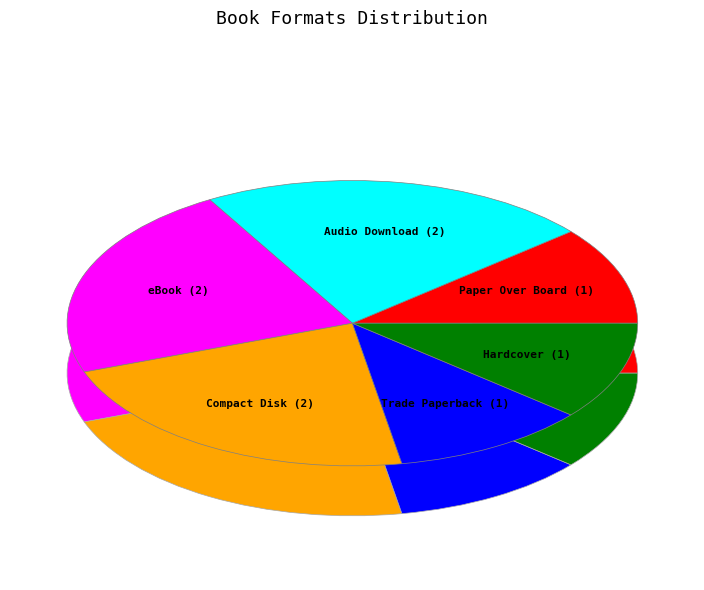

How many slices are in this pie chart?

6